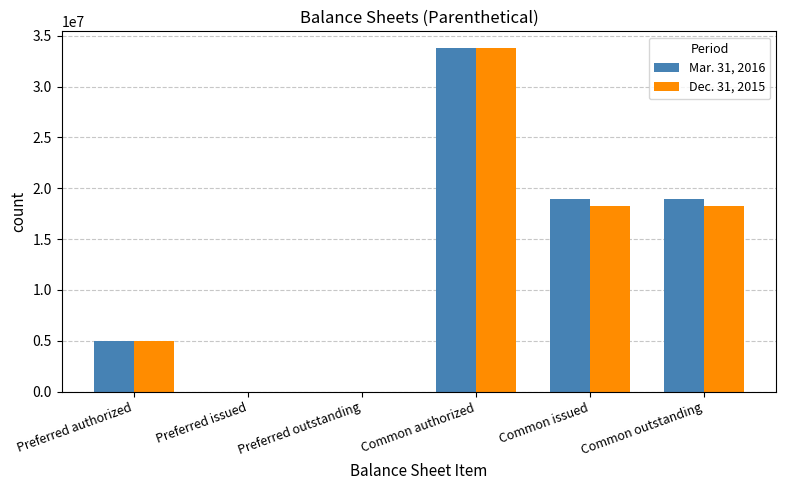

Which label corresponds to the largest value in the chart?

Common authorized